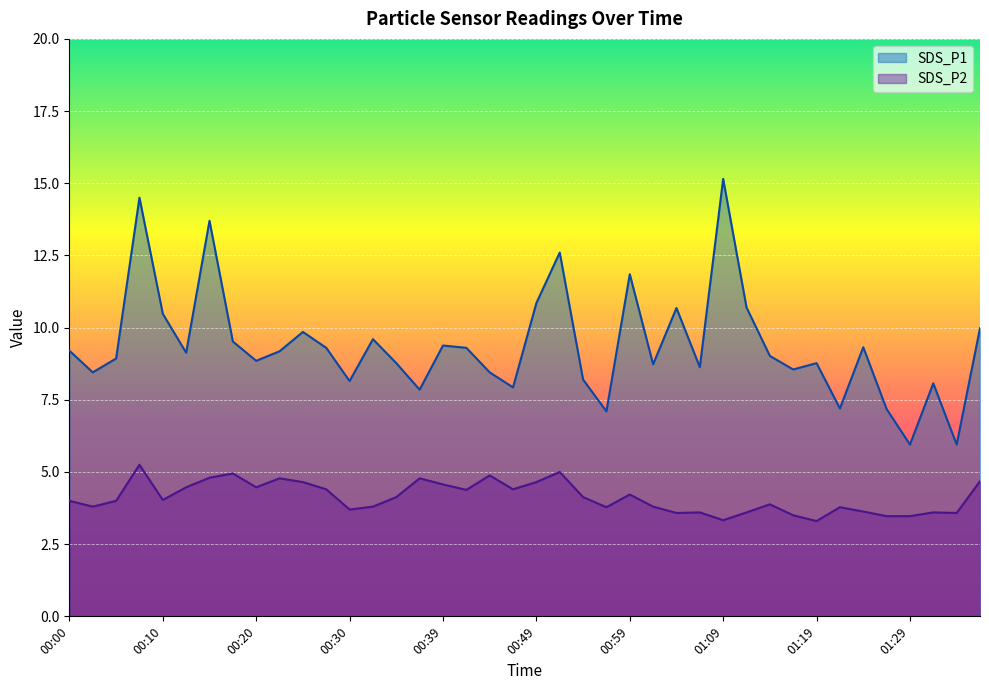

True or false: SDS_P2 has a value of 6.8 at 01:14.

False